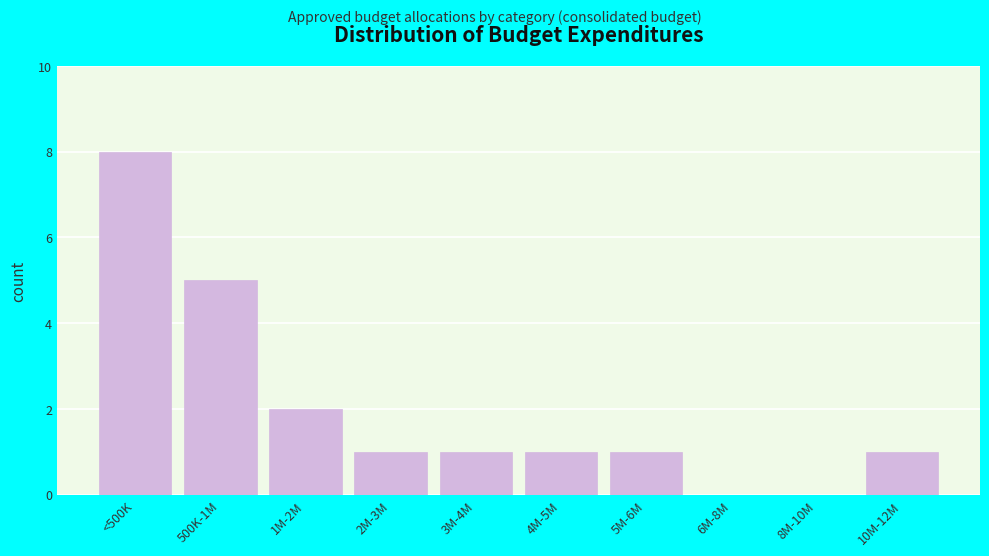

Reading left to right, list all the values displayed in this chart.

<500K=8	500K-1M=5	1M-2M=2	2M-3M=1	3M-4M=1	4M-5M=1	5M-6M=1	6M-8M=0	8M-10M=0	10M-12M=1